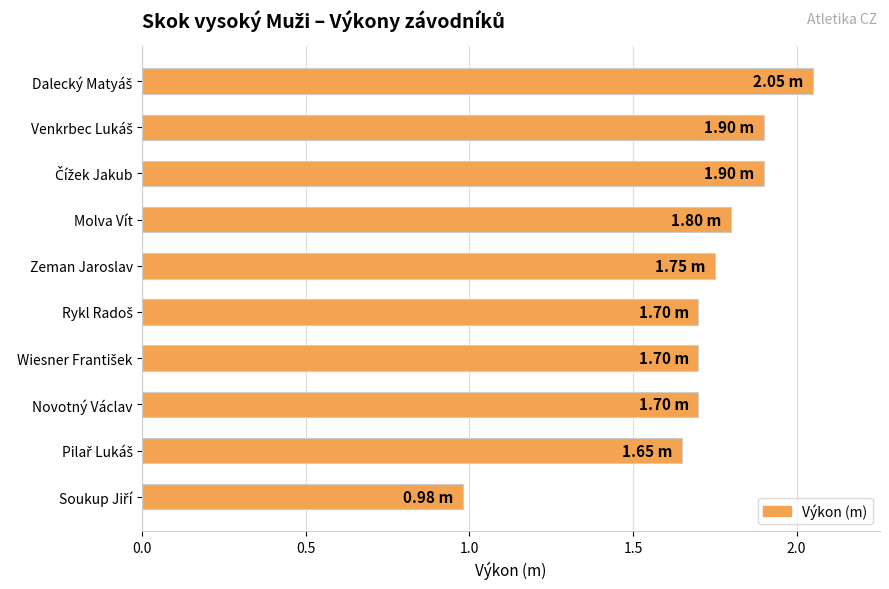

What is the average value?

1.7